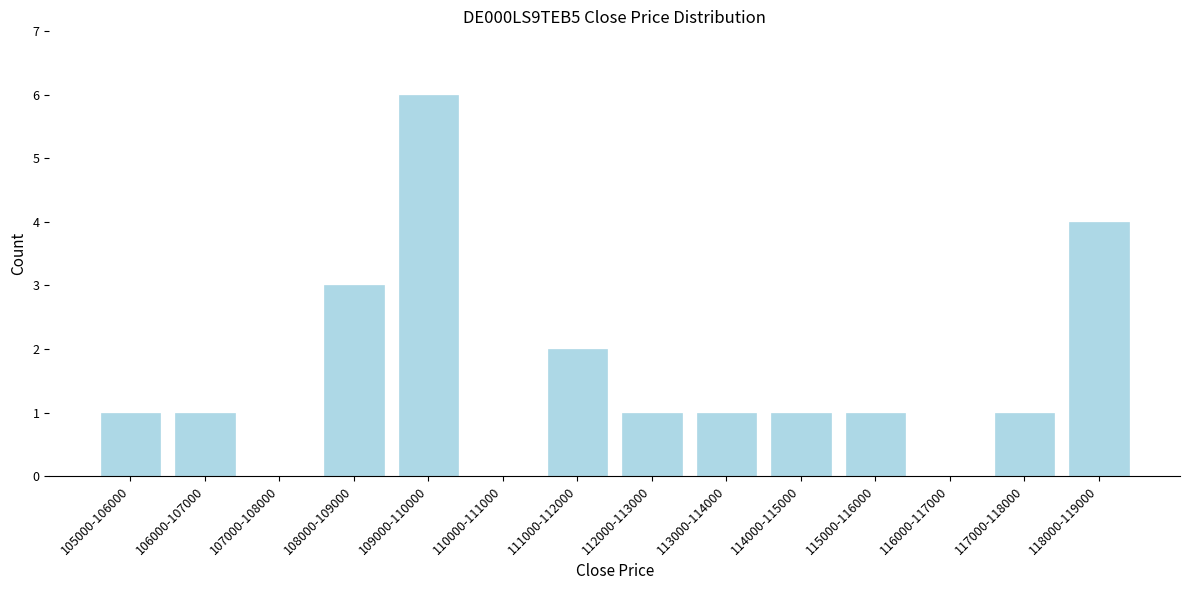

Reading left to right, extract all data points from this chart.

105000-106000=1	106000-107000=1	107000-108000=0	108000-109000=3	109000-110000=6	110000-111000=0	111000-112000=2	112000-113000=1	113000-114000=1	114000-115000=1	115000-116000=1	116000-117000=0	117000-118000=1	118000-119000=4